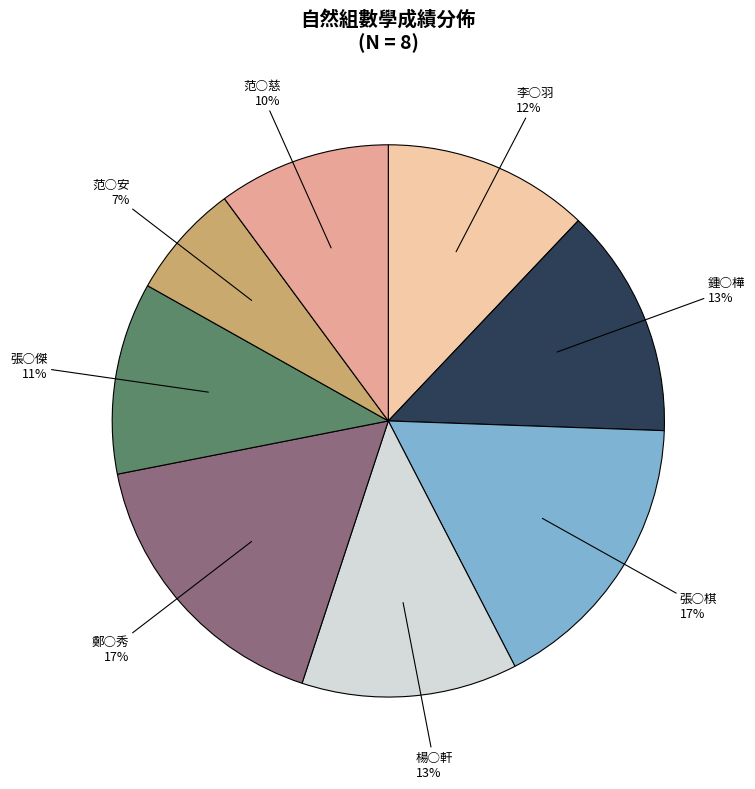

Is there a majority slice in this chart?

No